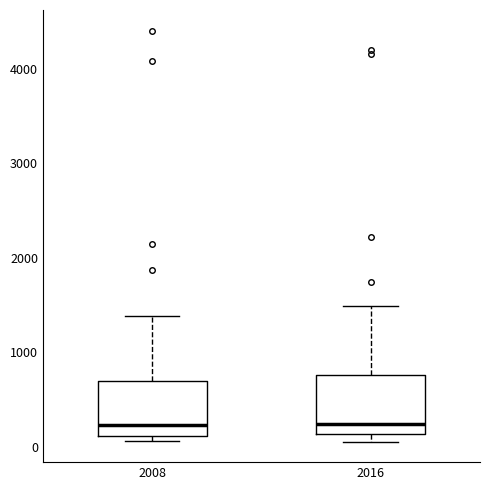

Reading left to right, transcribe this box plot: for each box, give where its median line is, the range the box spans, and where its two whiskers end, as read against the y-axis. The values are not printed on the chart, so give them approximately, as read against the axis.

2008: median 200, box 100 to 700, whiskers 100 (just below the box's lower edge) to 1400
2016: median 200, box 100 to 800, whiskers 100 (just below the box's lower edge) to 1500